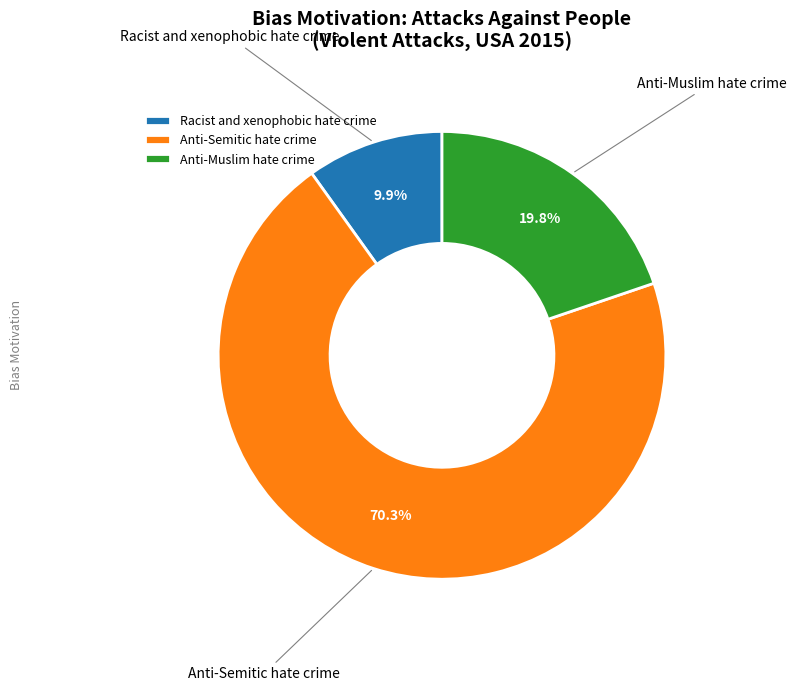

Is there any slice that represents more than half of the pie?

Yes